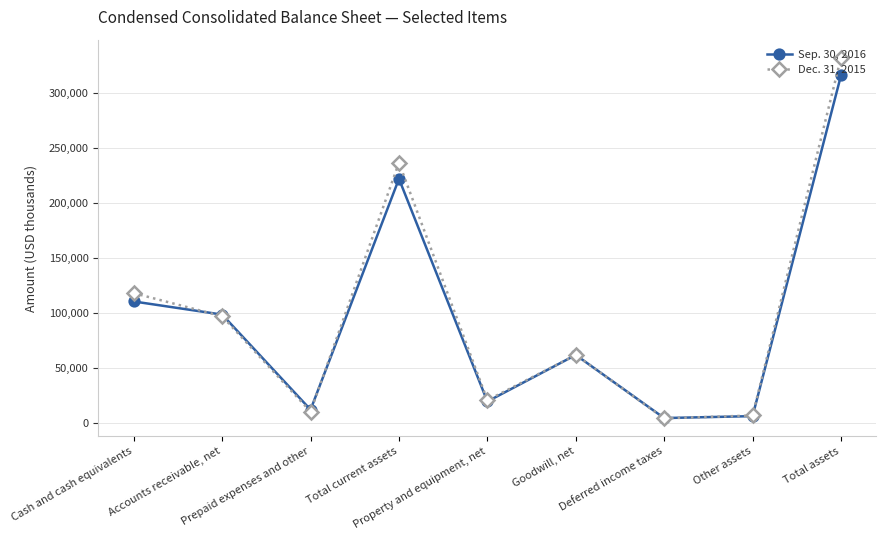

Read the Sep. 30, 2016 value at Accounts receivable, net, to the nearest 10.

98900